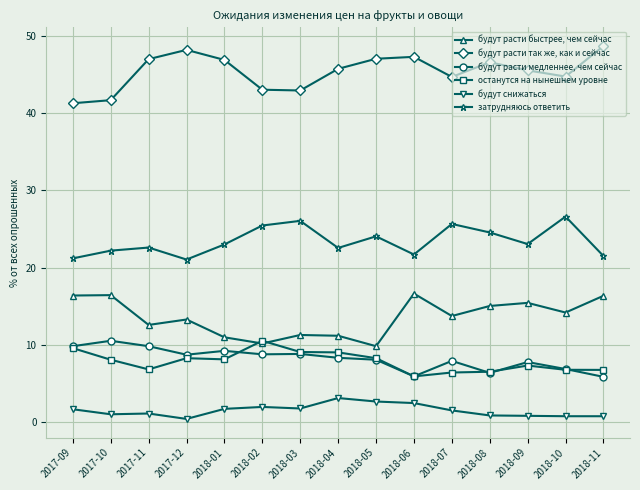

True or false: будут снижаться and останутся на нынешнем уровне cross at least once.

False